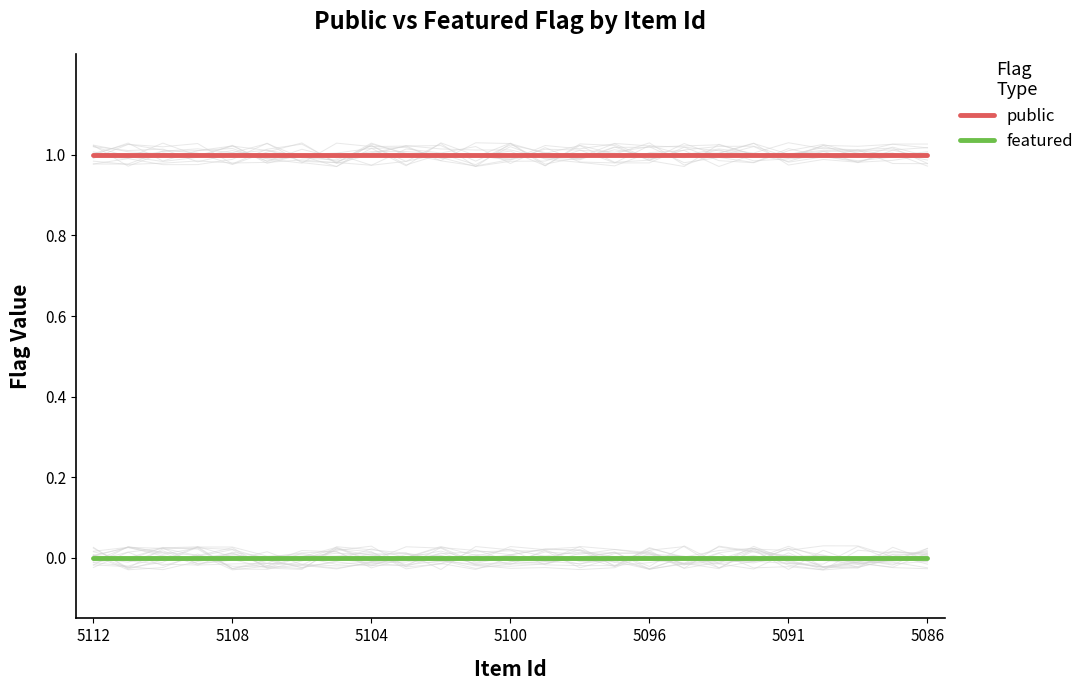

What is the sum of all public values?

25